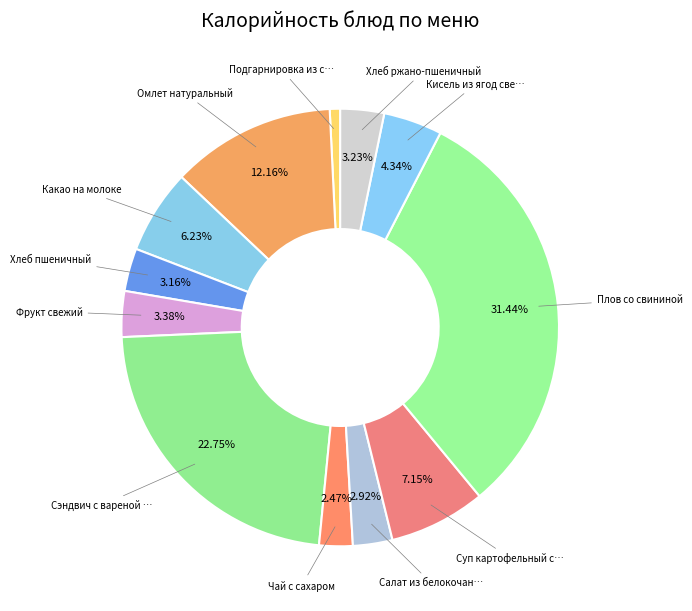

How many segments does this pie chart have?

12